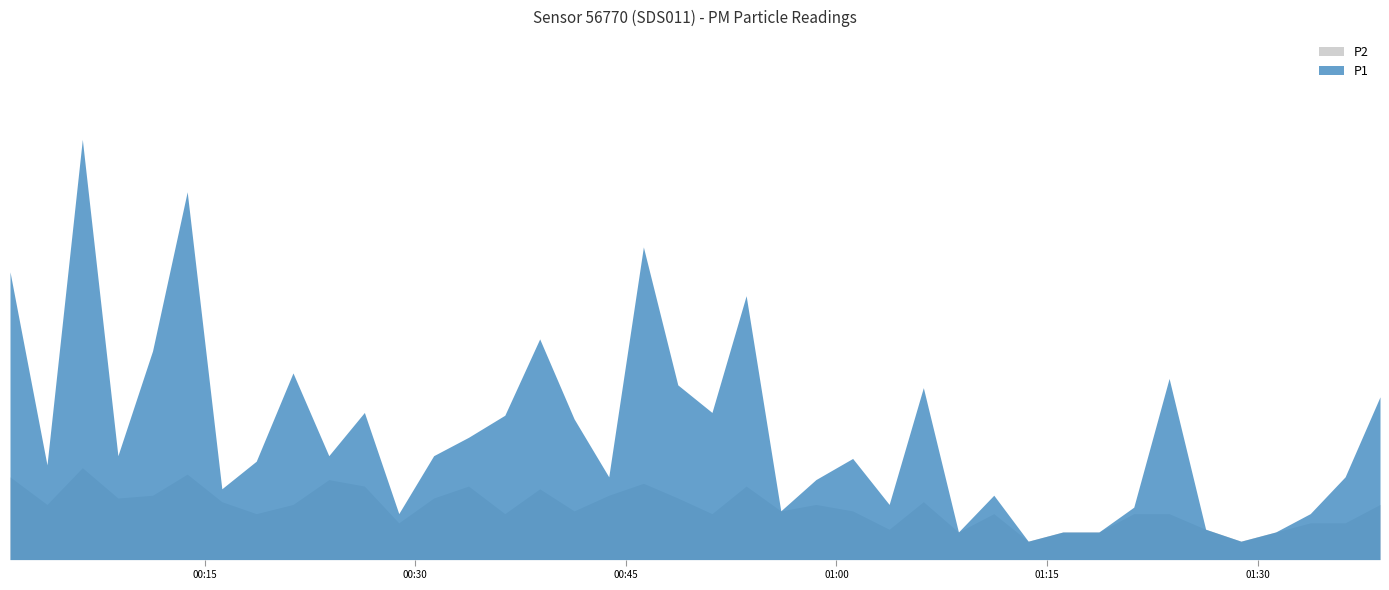

What is the sum of all P1 values?

55.2